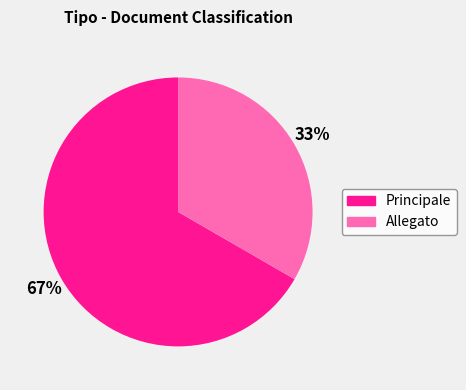

To the nearest percent, what portion does Allegato represent?

33%